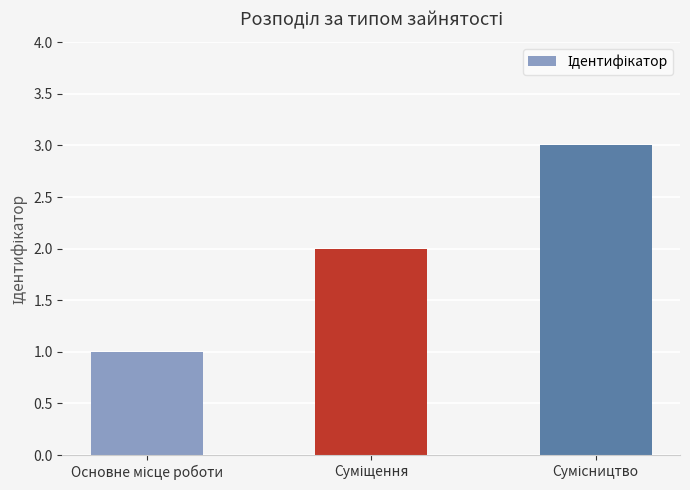

What is the greatest value displayed?

3